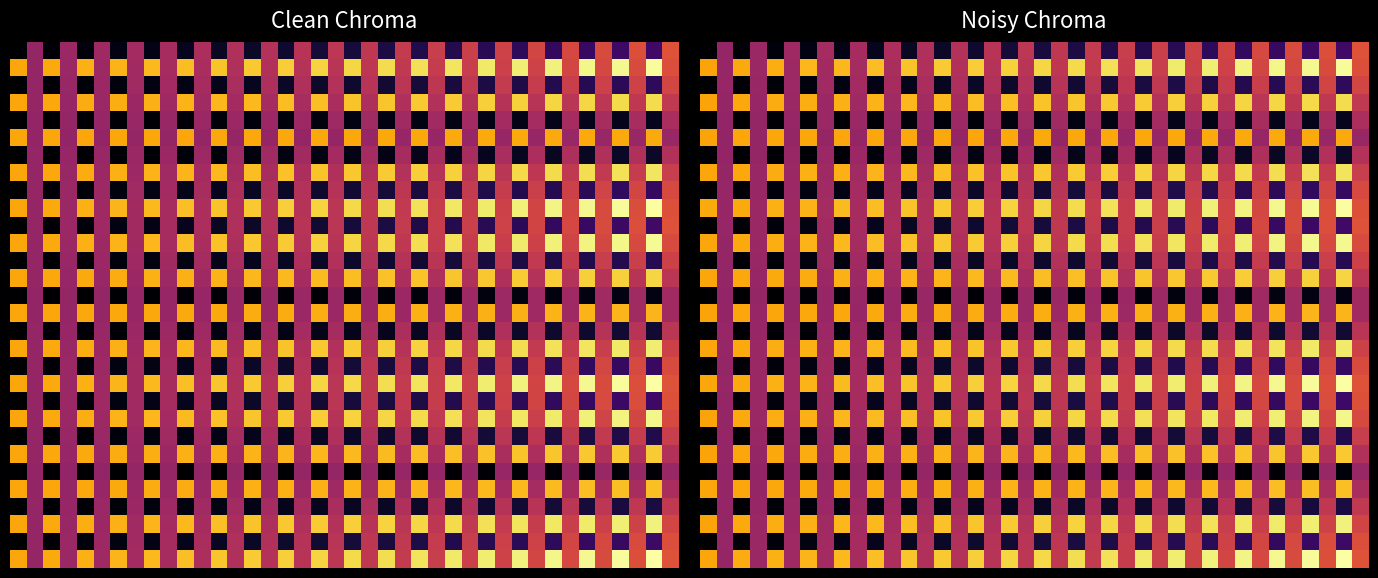

At how many categories does at least one series exceed 0?

40